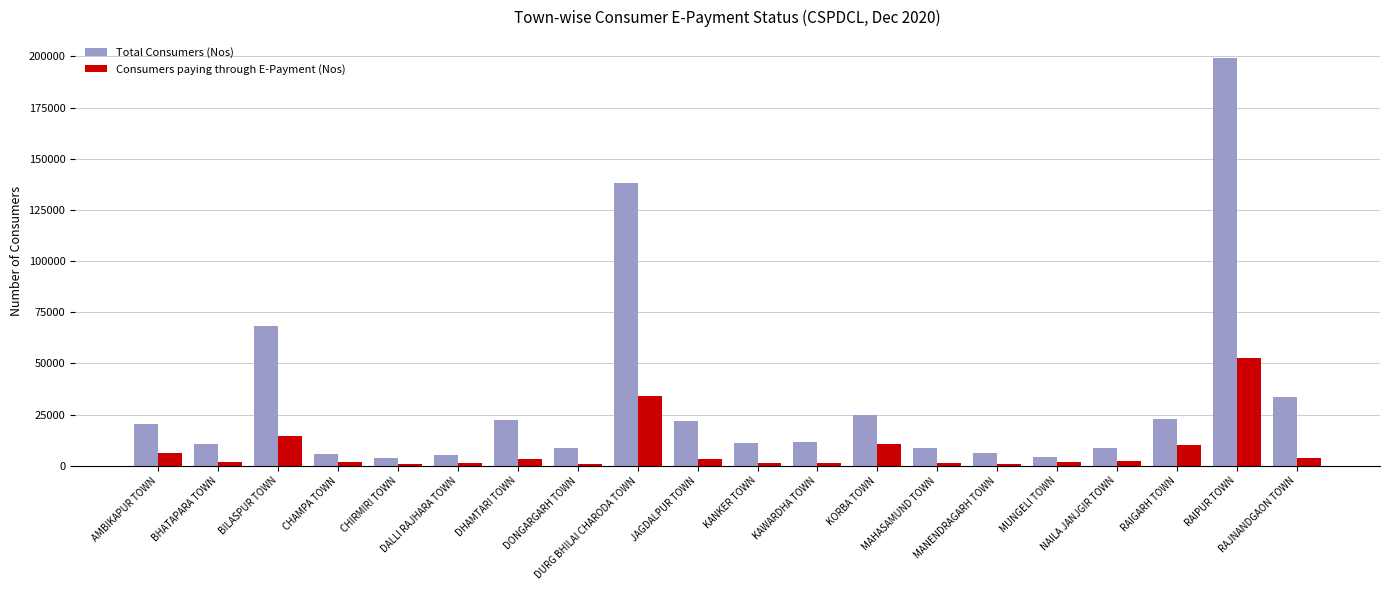

What are all the series names shown in the legend?

Total Consumers (Nos), Consumers paying through E-Payment (Nos)